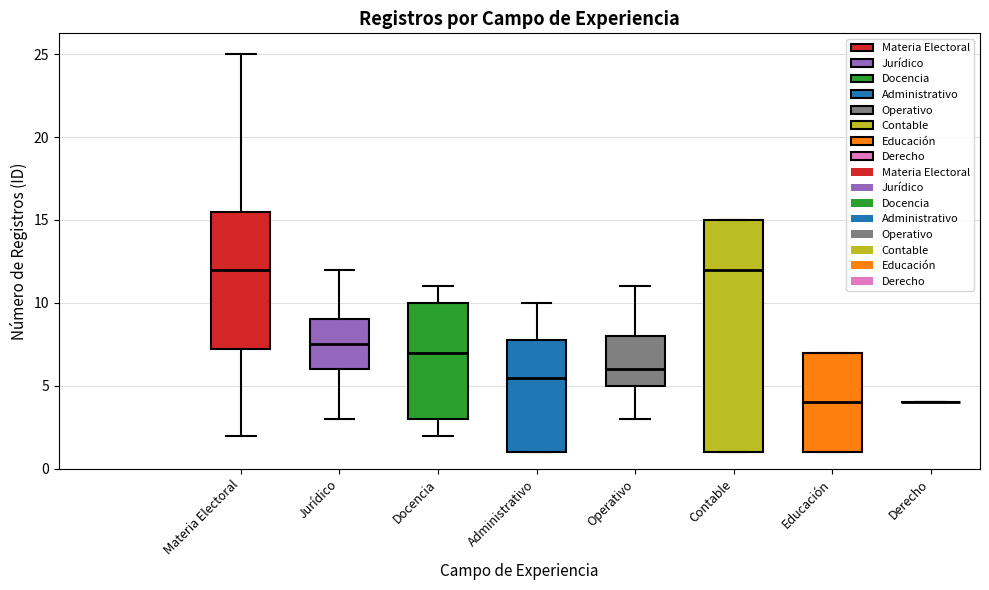

Reading left to right, transcribe this box plot: for each box, give where its median line is, the range the box spans, and where its two whiskers end, as read against the y-axis. The values are not printed on the chart, so give them approximately, as read against the axis.

Materia Electoral: median 12.0, box 7.5 to 15.5, whiskers 2.0 to 25.0
Jurídico: median 7.5, box 6.0 to 9.0, whiskers 3.0 to 12.0
Docencia: median 7.0, box 3.0 to 10.0, whiskers 2.0 to 11.0
Administrativo: median 5.5, box 1.0 to 8.0, whiskers 1.0 to 10.0
Operativo: median 6.0, box 5.0 to 8.0, whiskers 3.0 to 11.0
Contable: median 12.0, box 1.0 to 15.0, whiskers 1.0 to 15.0
Educación: median 4.0, box 1.0 to 7.0, whiskers 1.0 to 7.0
Derecho: box collapsed to a line at 4.0, whiskers 4.0 to 4.0